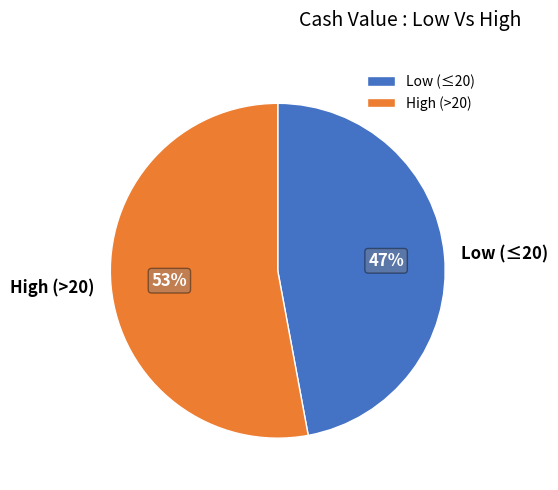

Count the number of slices in the pie.

2